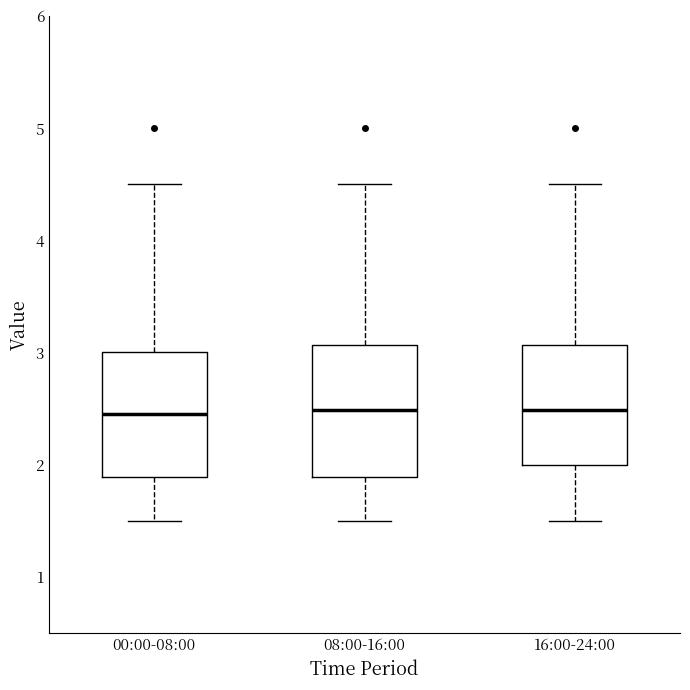

Reading left to right, transcribe this box plot: for each box, give where its median line is, the range the box spans, and where its two whiskers end, as read against the y-axis. The values are not printed on the chart, so give them approximately, as read against the axis.

00:00-08:00: median 2.5, box 1.9 to 3.0, whiskers 1.5 to 4.5
08:00-16:00: median 2.5, box 1.9 to 3.1, whiskers 1.5 to 4.5
16:00-24:00: median 2.5, box 2.0 to 3.1, whiskers 1.5 to 4.5